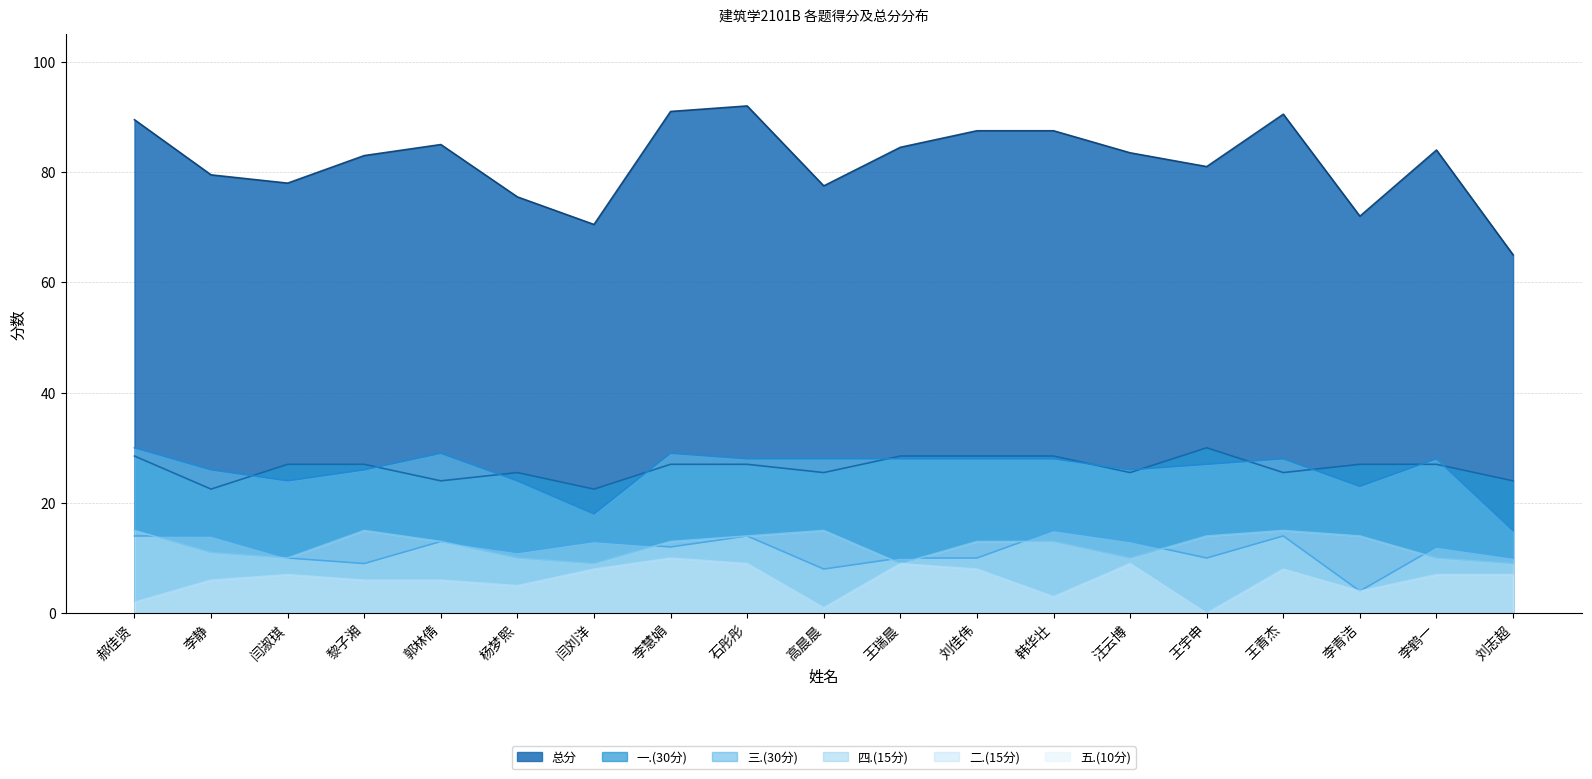

What is the label of the 9th point from the right?

王瑞晨